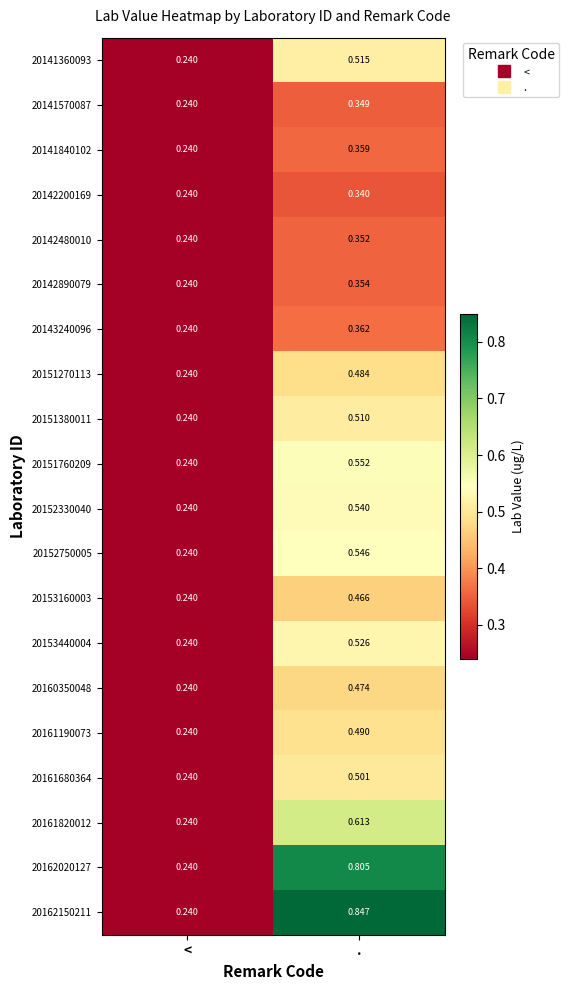

At which category is the sum across all series the highest?

.